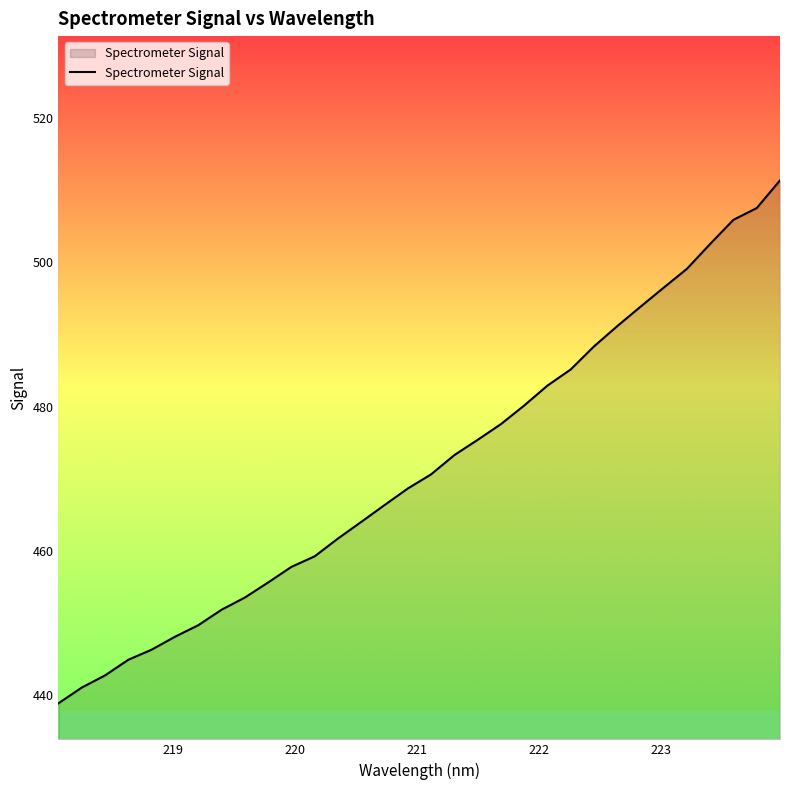

What is the difference between the maximum and minimum values?

72.5